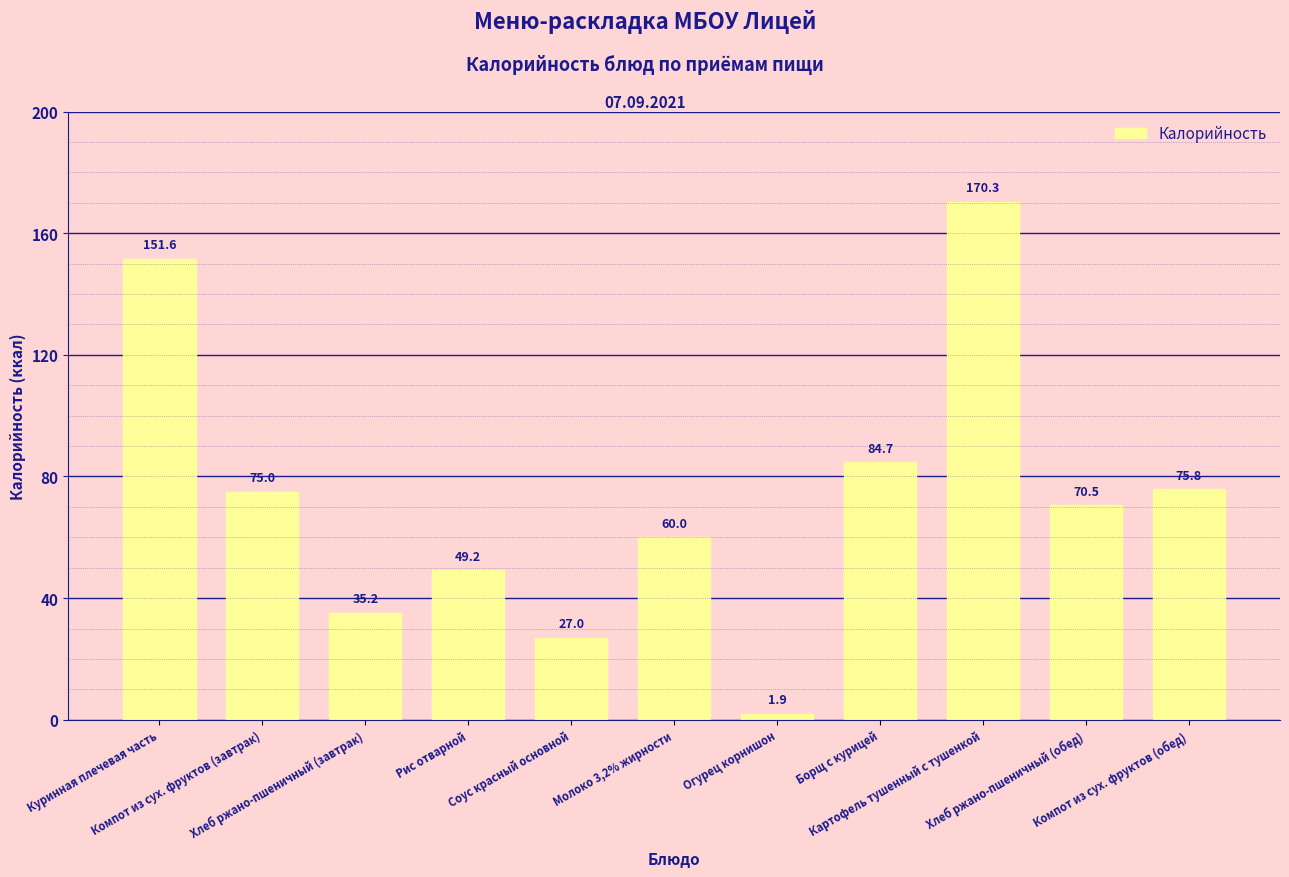

What is the difference between the maximum and second lowest values?

143.3